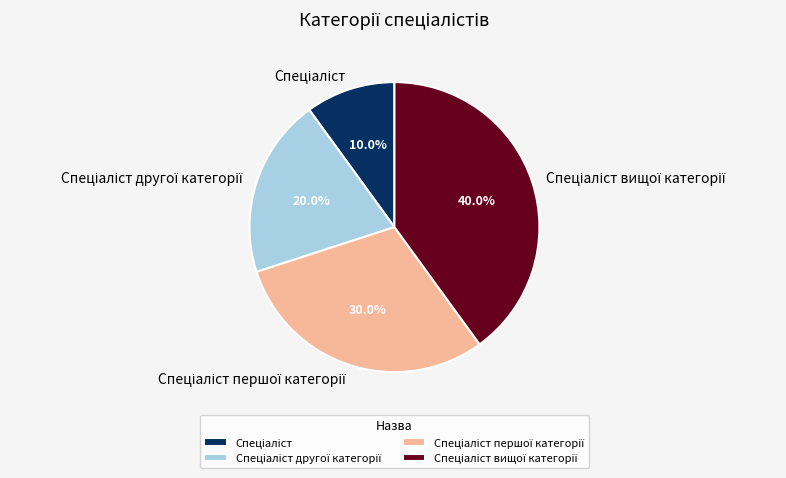

Is there a majority slice in this chart?

No